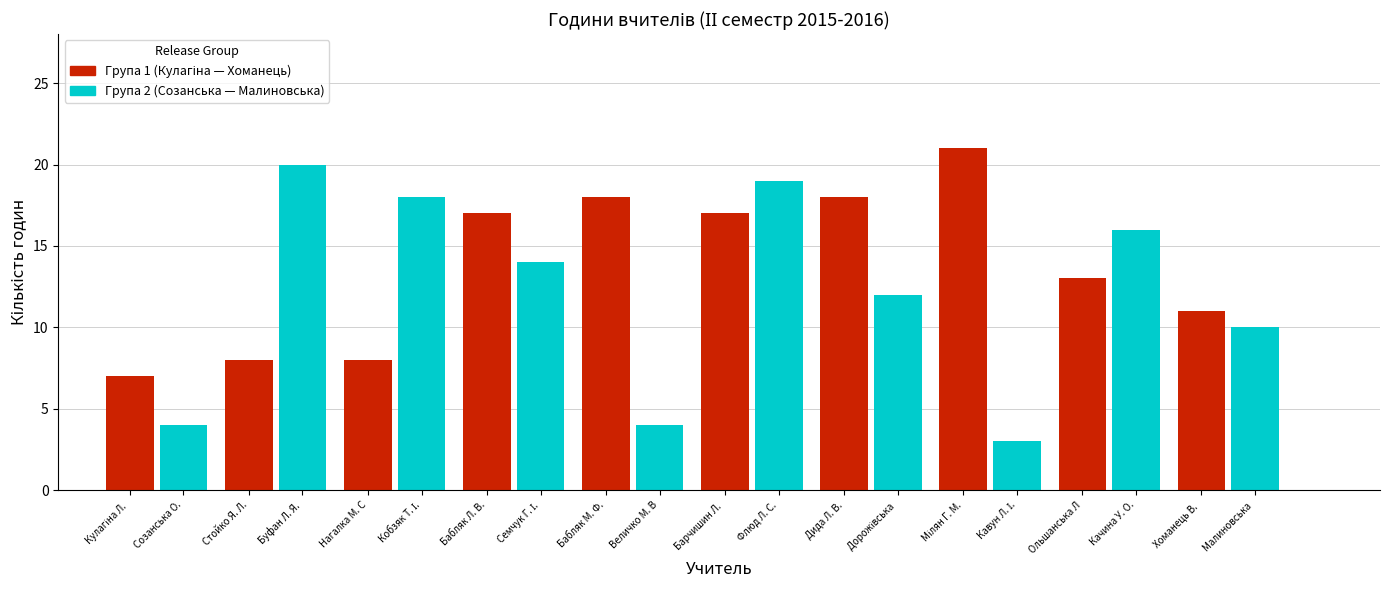

What is the greatest value displayed?

21